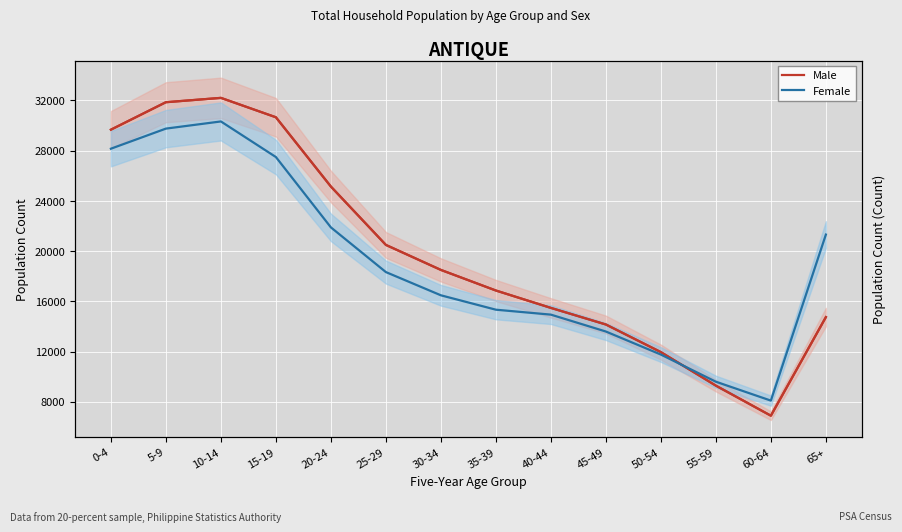

Reading right to left, list all the values displayed in this chart.

Male: 14754	6905	9298	11966	14165	15487	16871	18511	20501	25148	30664	32208	31862	29676
Female: 21324	8106	9610	11772	13606	14951	15344	16490	18338	21897	27497	30331	29761	28161